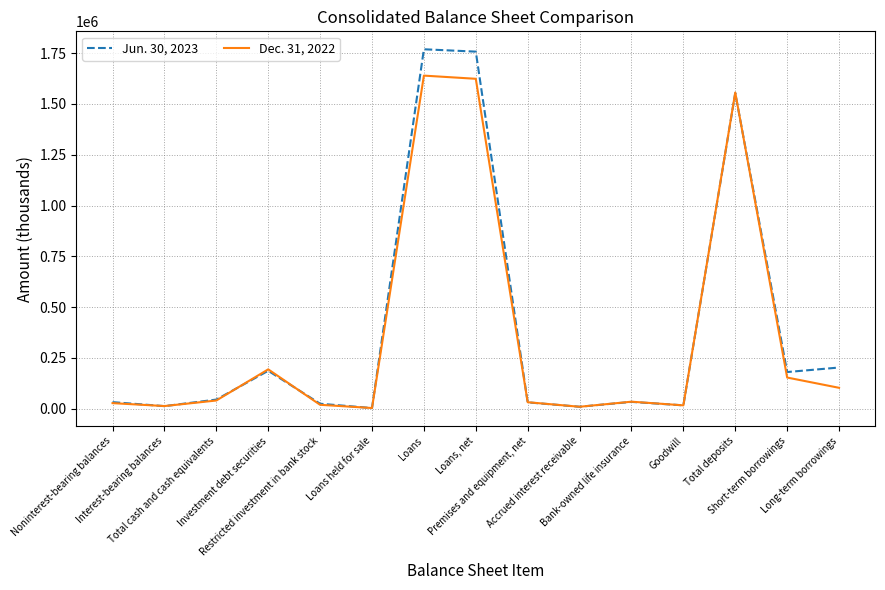

How many series are shown in this chart?

2